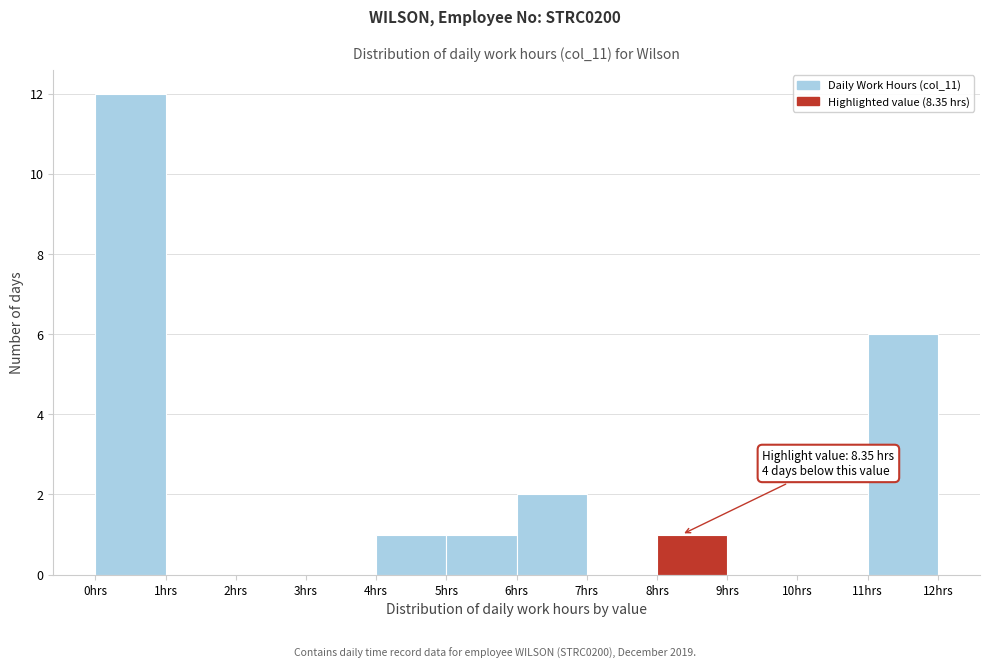

Which range on the x-axis has the tallest bar?

0 to 1